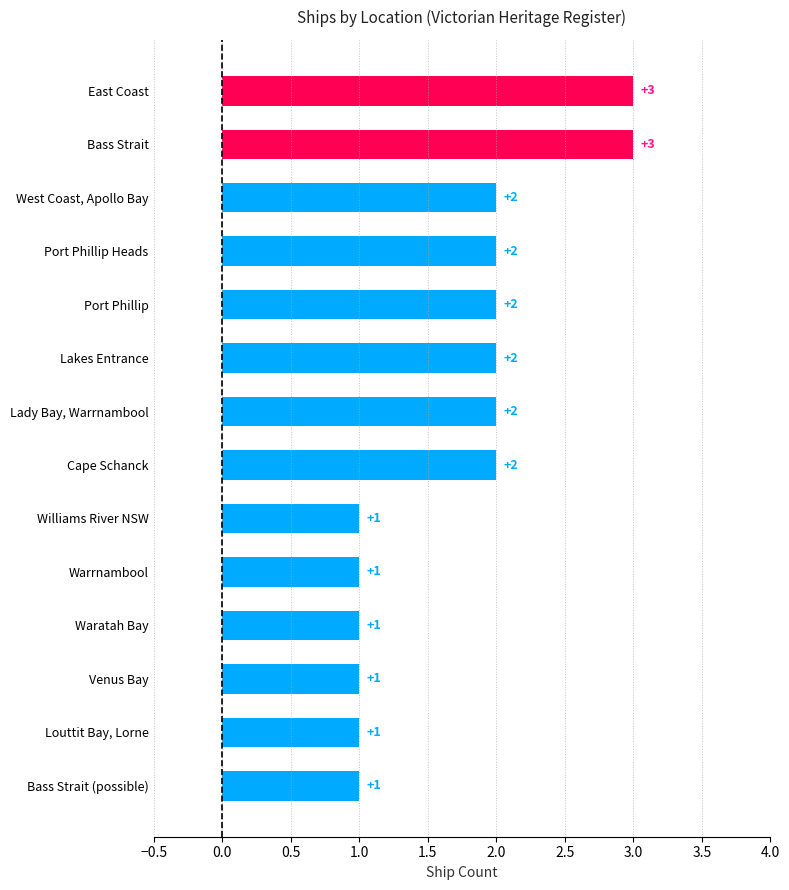

How many values are between 1 and 2?

12